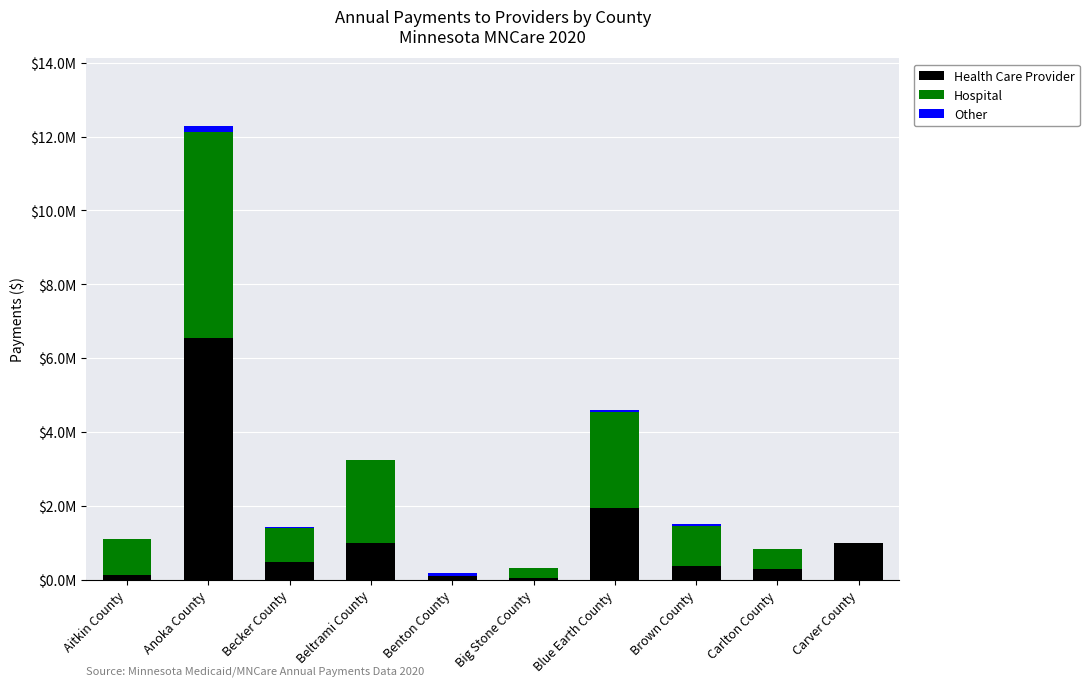

What are all the series names shown in the legend?

Health Care Provider, Hospital, Other